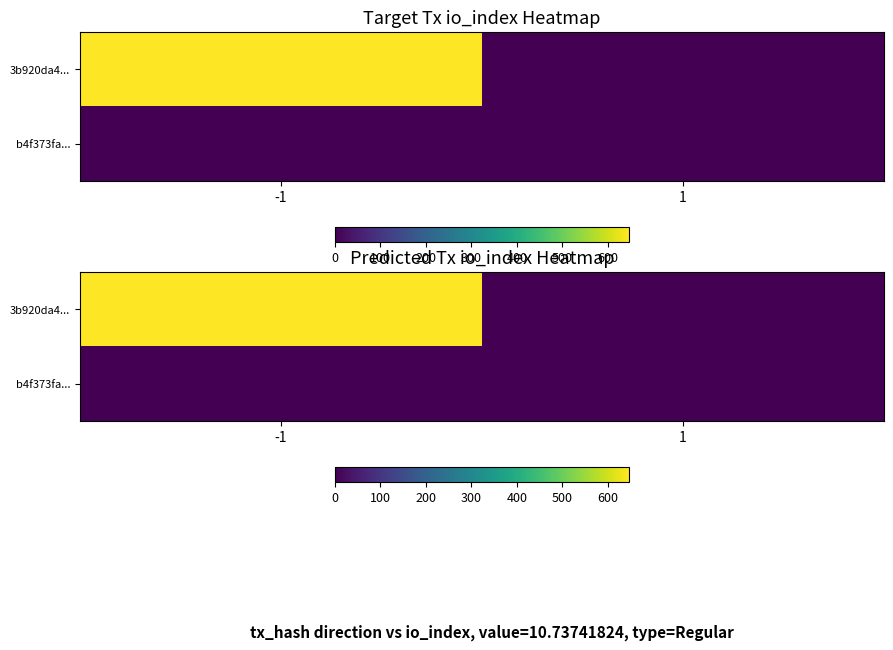

Read the 3b920da4... value at -1, to the nearest 50.

650